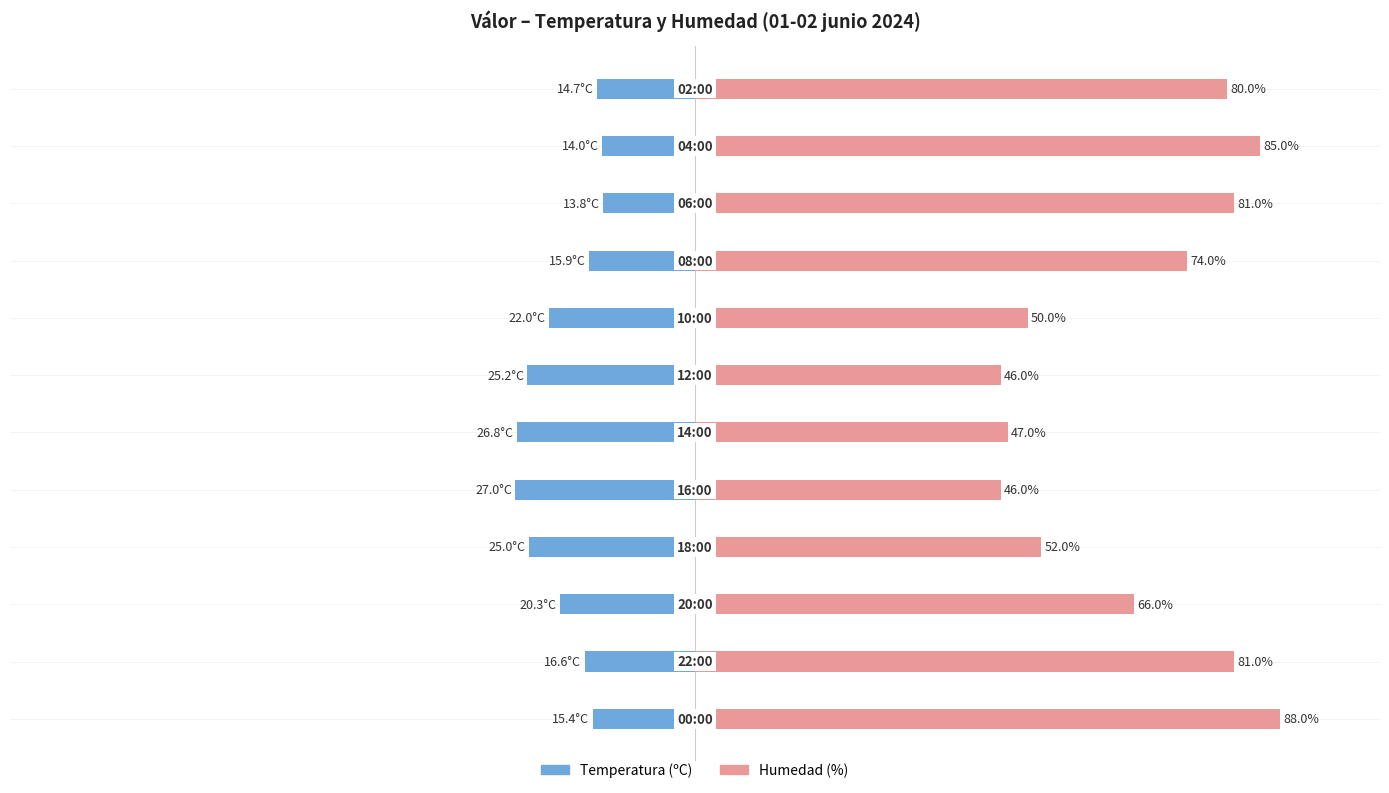

How many bars are there in each group?

2